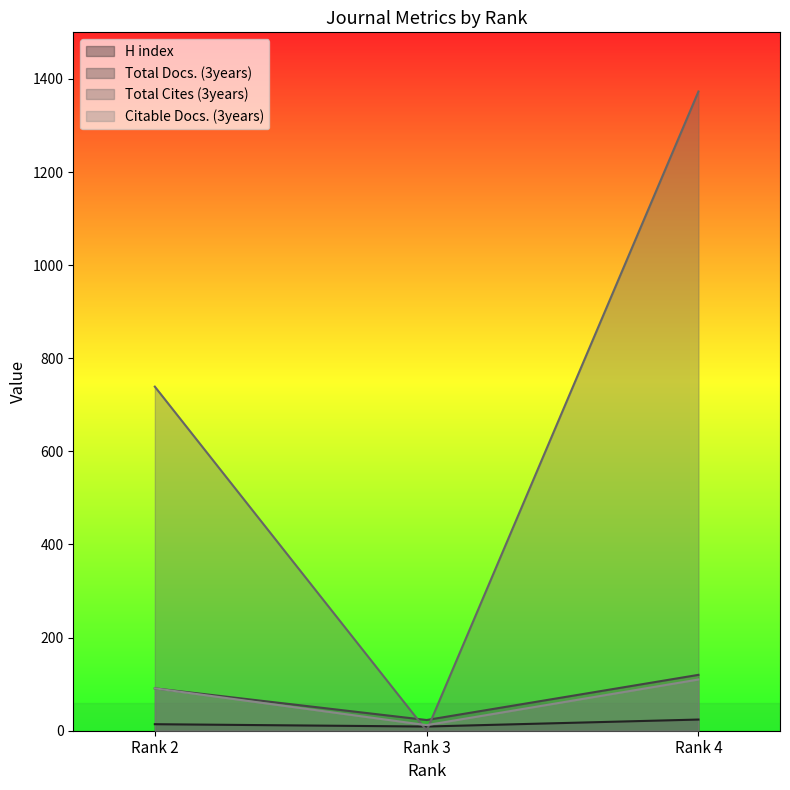

At which label does Citable Docs. (3years) reach its peak?

Rank 4